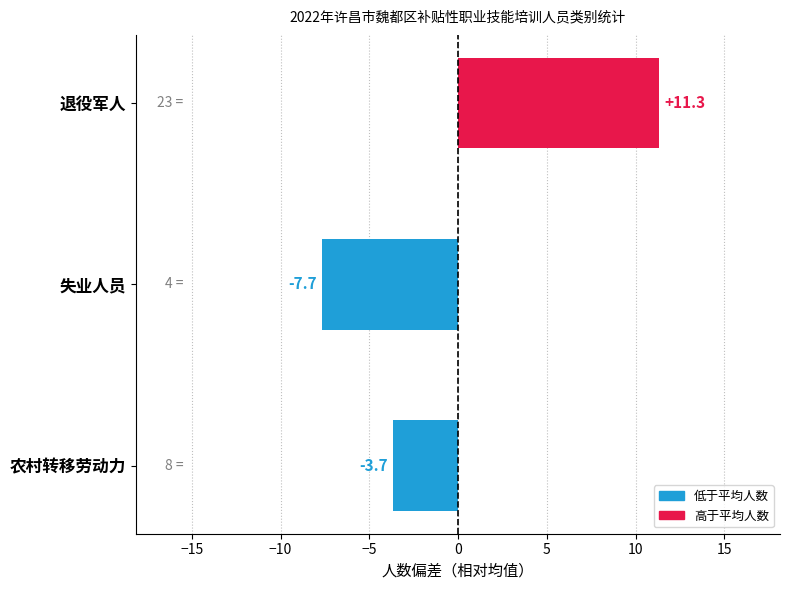

How many distinct data groups are displayed?

1